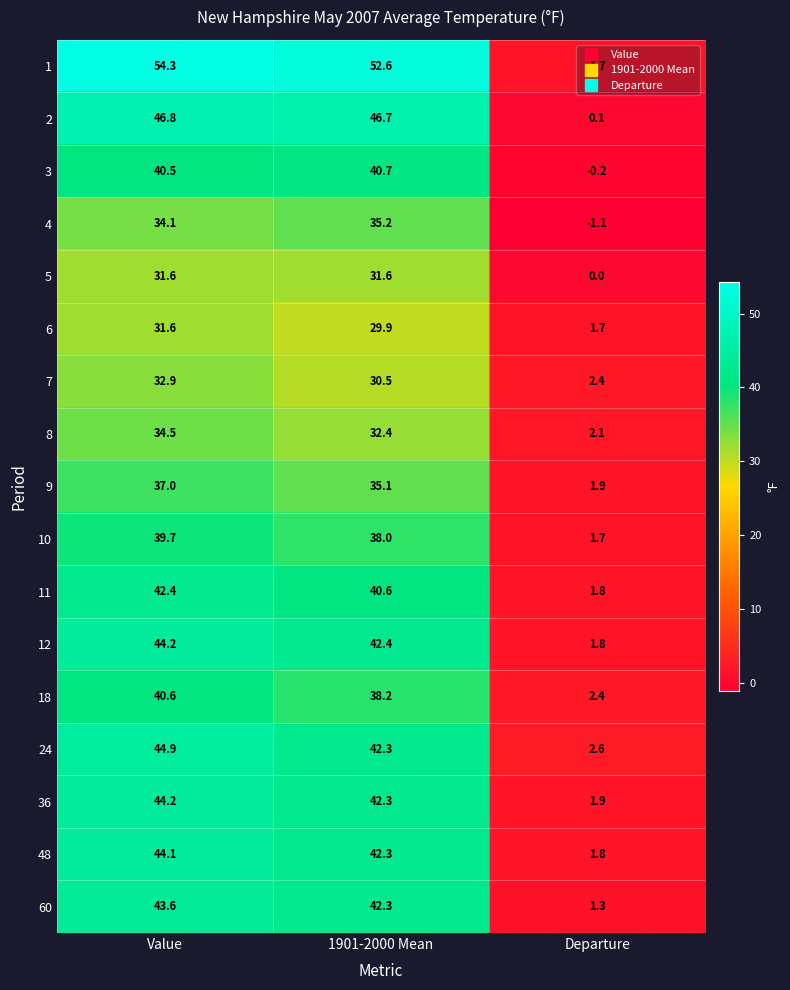

What is the total value across all series at 1901-2000 Mean?

663.1